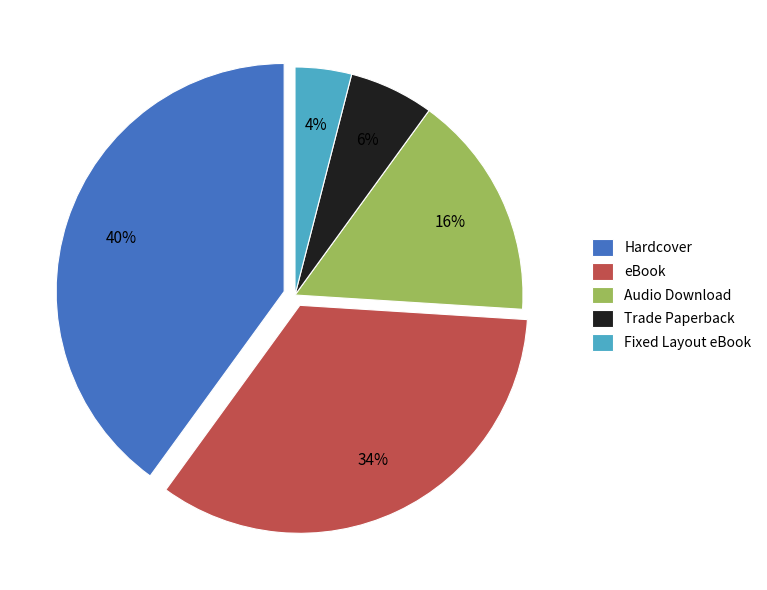

To the nearest percent, what is the difference between the largest and smallest slice percentages?

36%